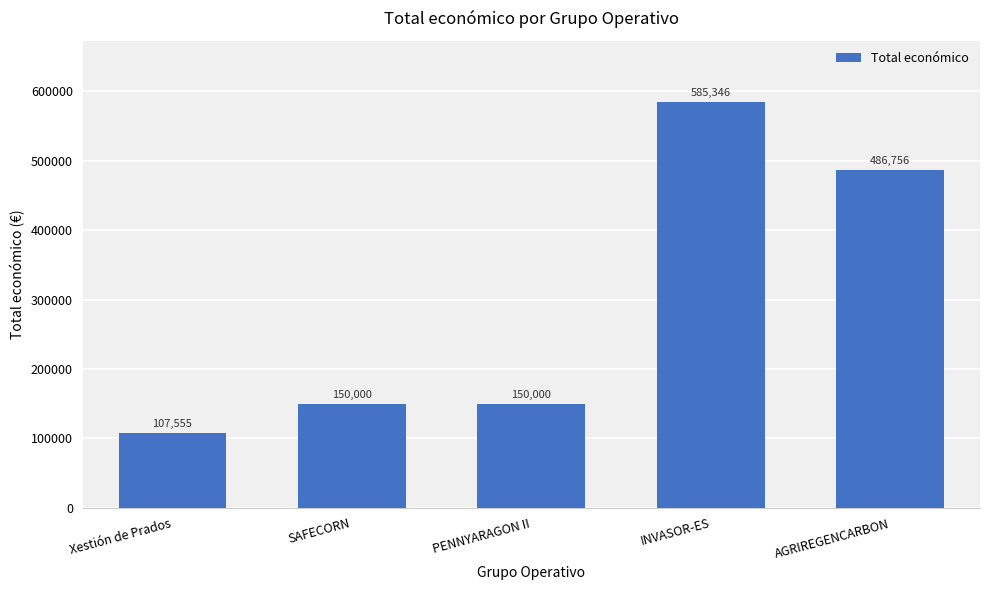

What position from the right is Xestión de Prados?

5